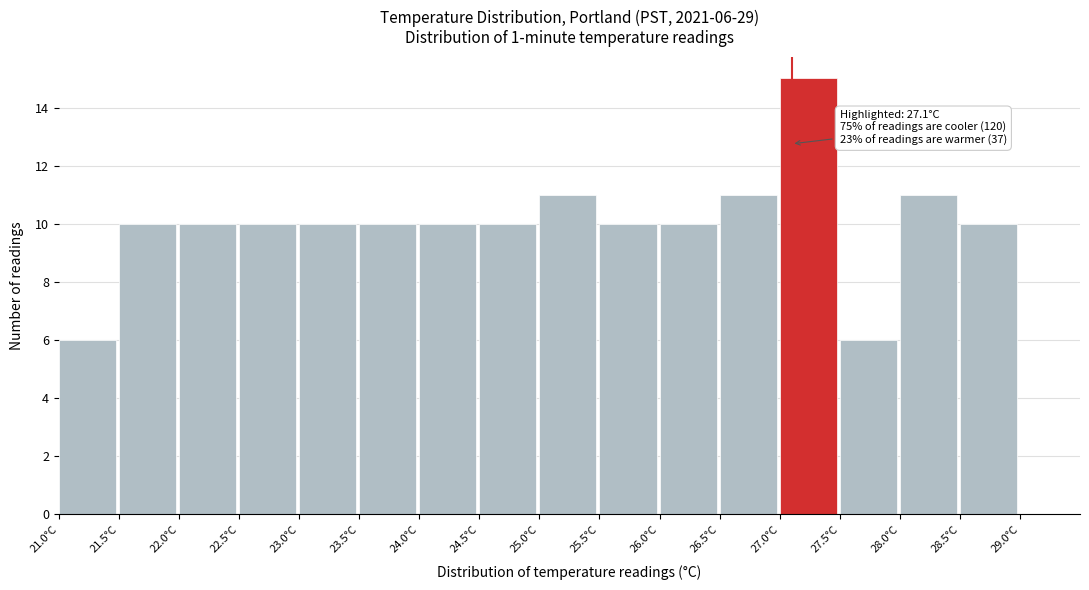

Which range on the x-axis has the tallest bar?

27.0 to 27.5